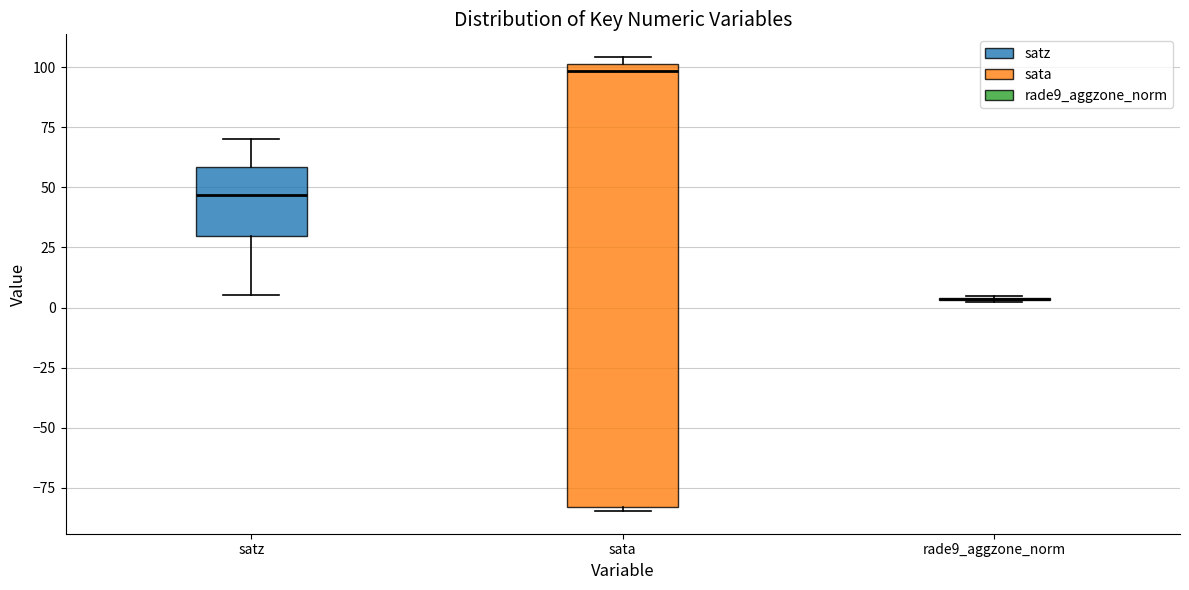

Comparing the boxes themselves (not the whiskers), which one is the tallest?

sata